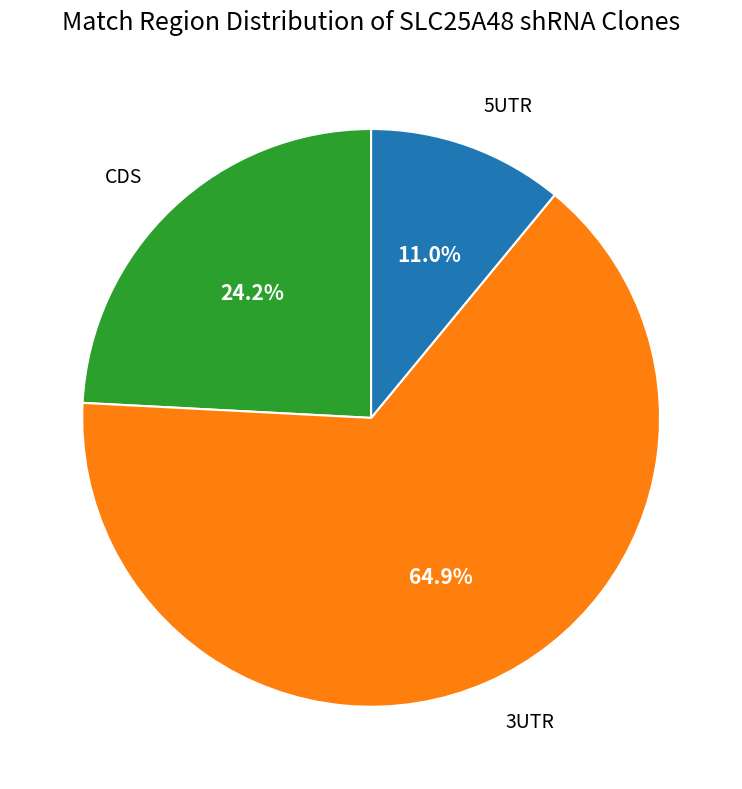

Does 3UTR account for over 50% of the chart?

Yes